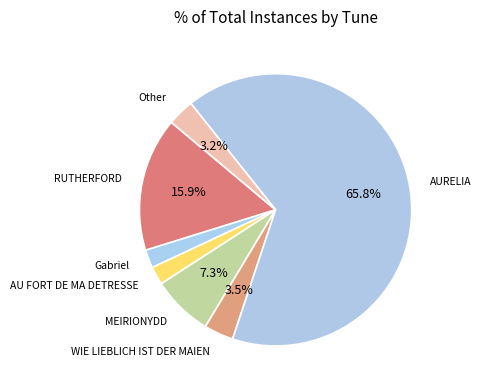

How many slices are in this pie chart?

7